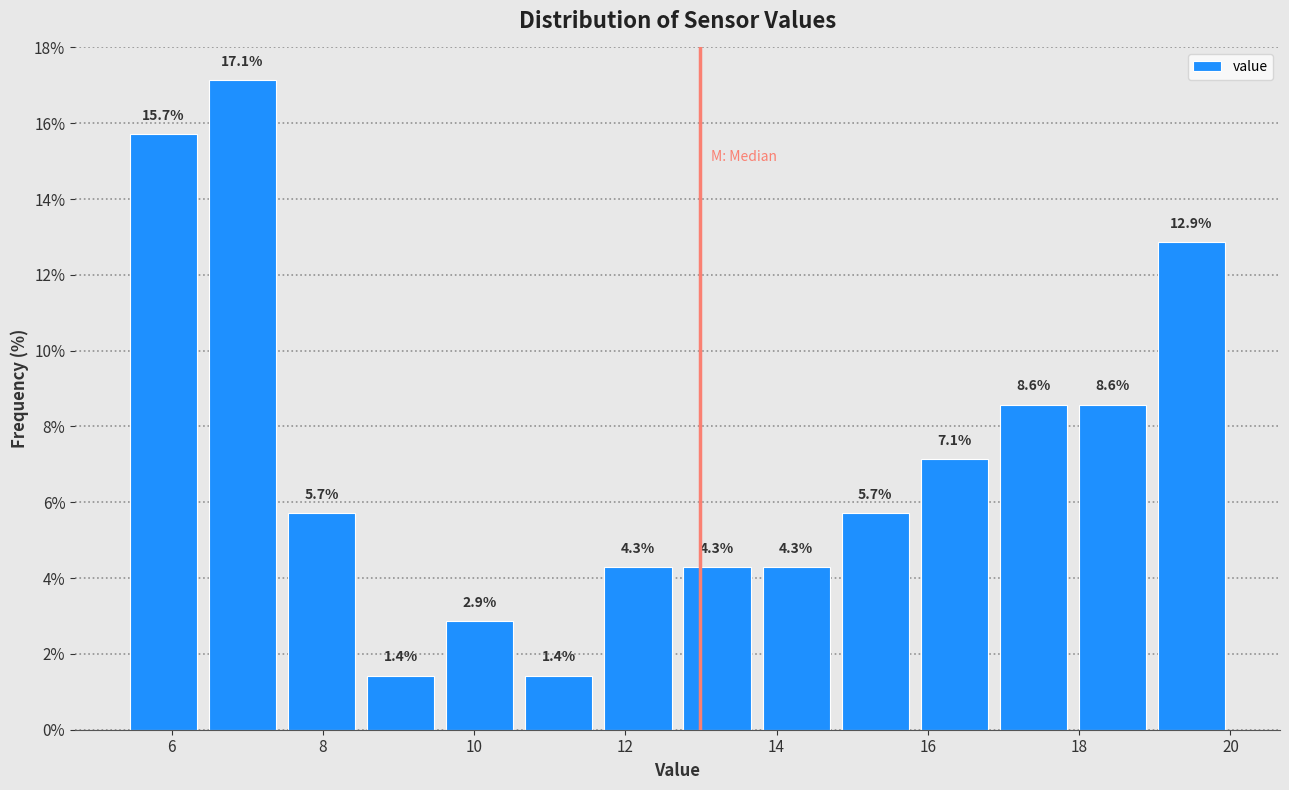

What is the height of the bar covering 7.4 to 8.6 on the x-axis? The bar edges are not printed on the chart, so give them approximately, as read against the axis.

5.7